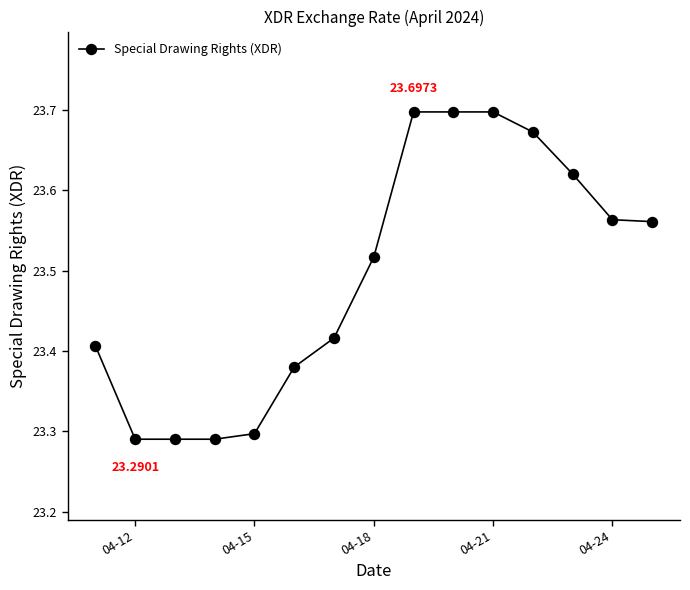

What is the sum of all values?

352.4